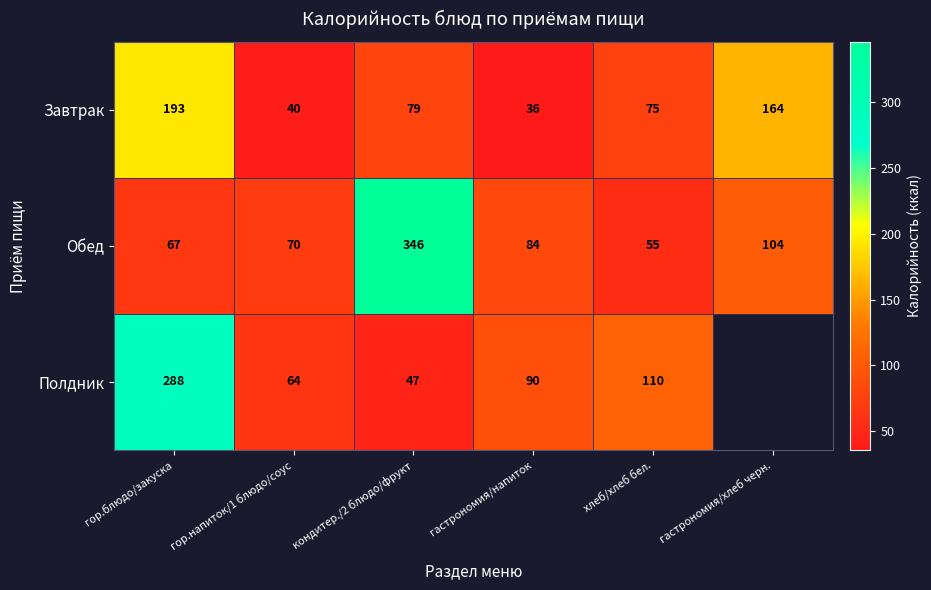

At гор.блюдо/закуска, list the series in order from smallest to largest.

Обед, Завтрак, Полдник